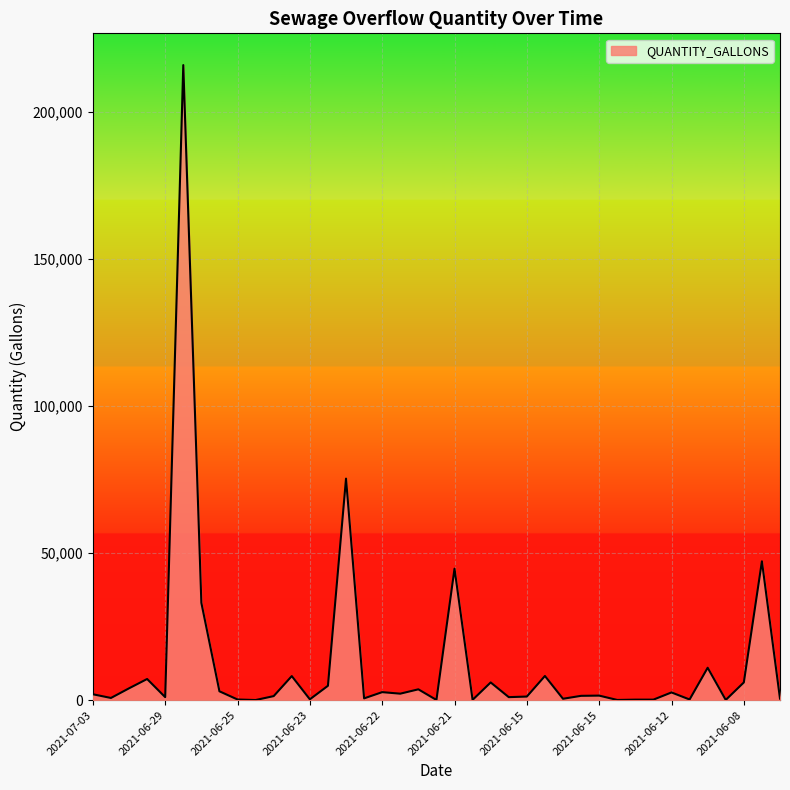

What is the difference between the maximum and minimum values?

215985